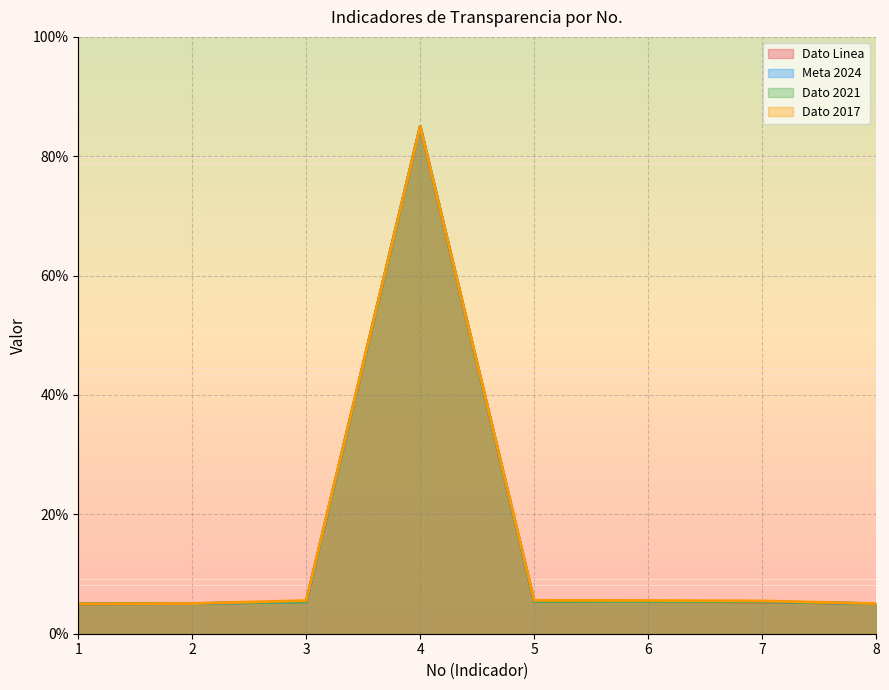

What is the greatest value displayed?

85.0